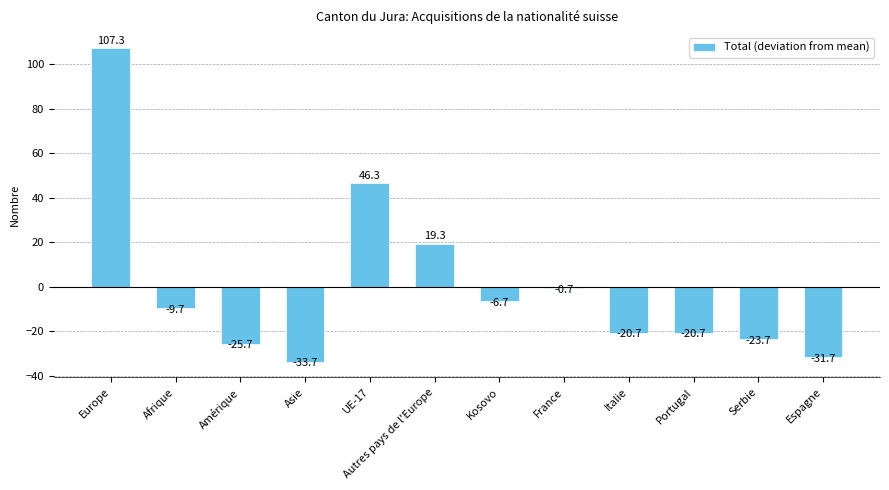

Is it true that the value at Kosovo is -6.7?

True